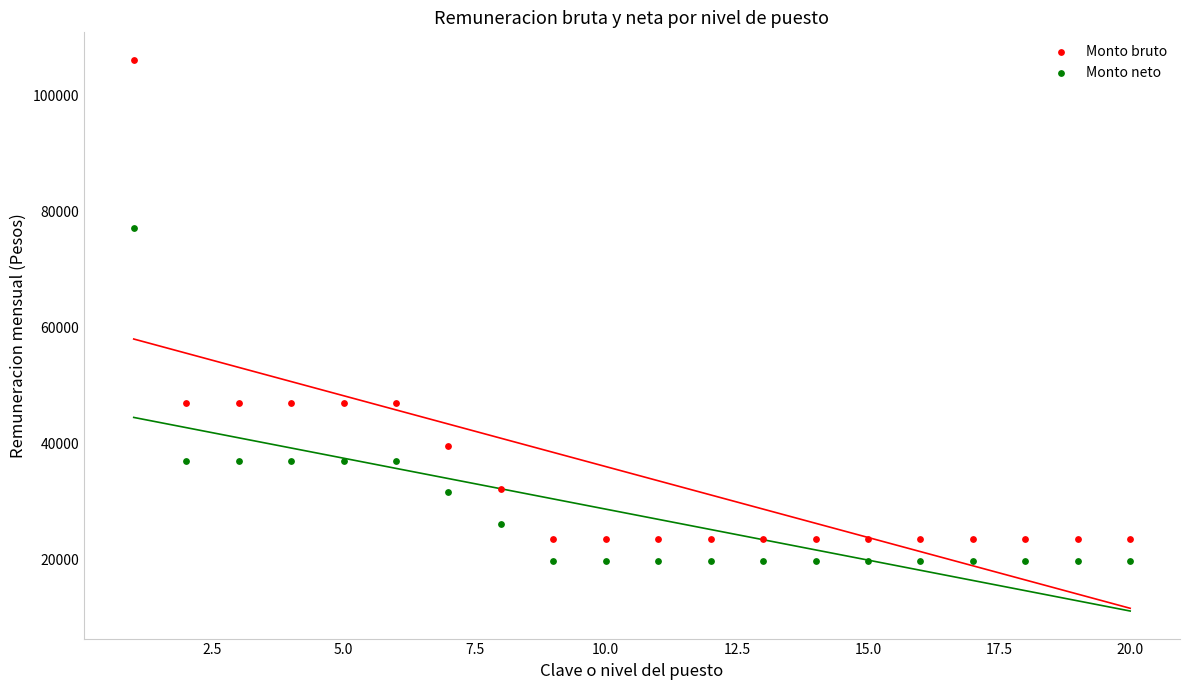

Which series has the largest Y range (max minus min)?

Monto bruto